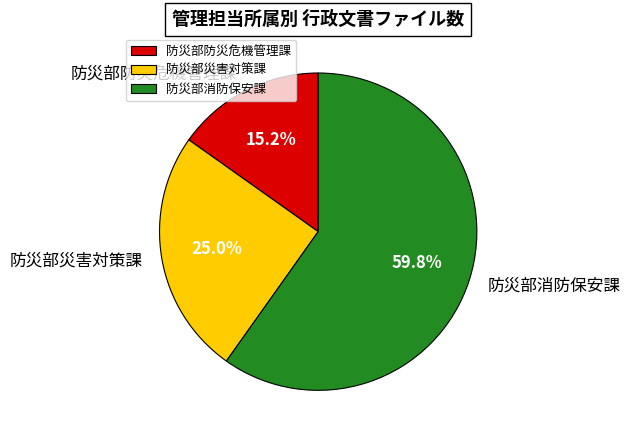

Combined, do 防災部消防保安課 and 防災部防災危機管理課 account for over 50%?

Yes